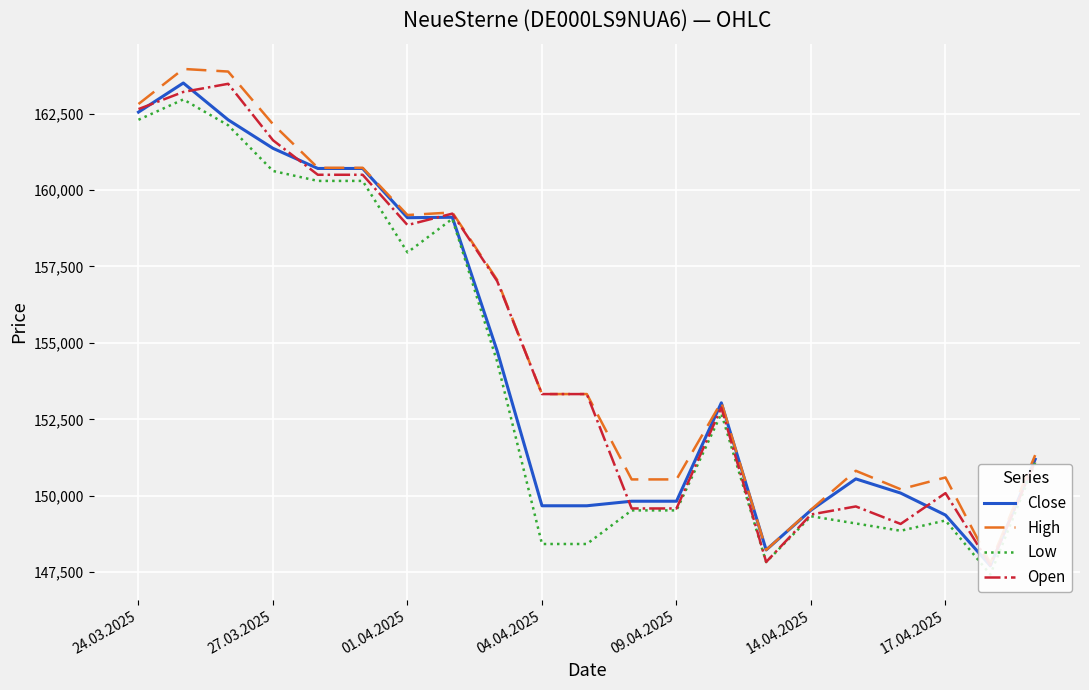

What is the difference between the Low values at 11 and 24.03.2025?

12775